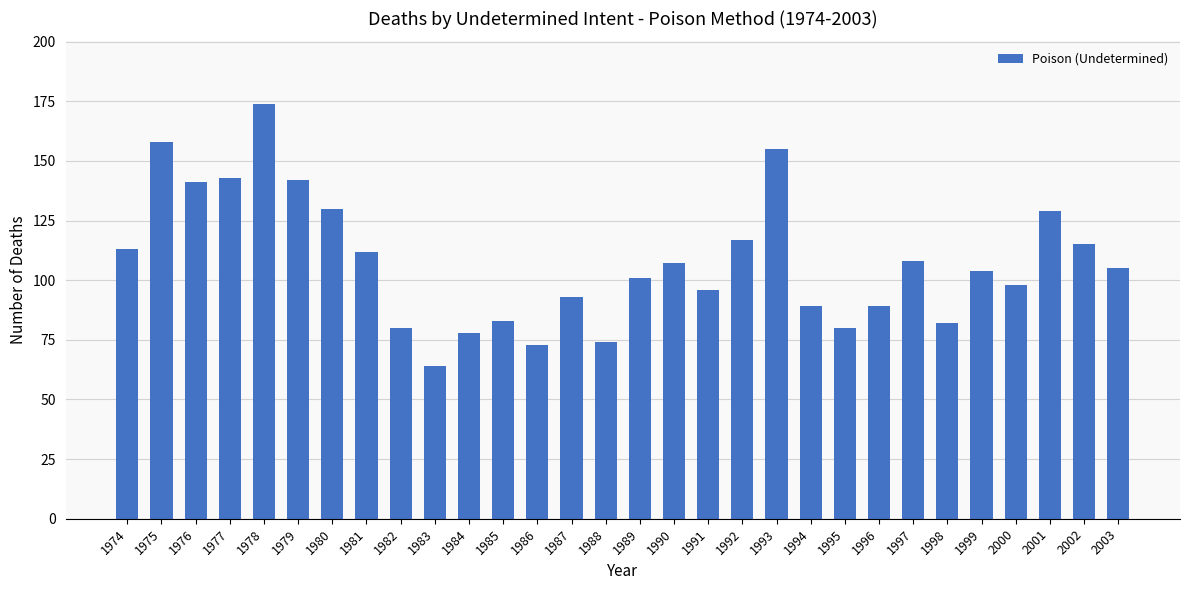

Where is the data nearest to the value 119?

1992